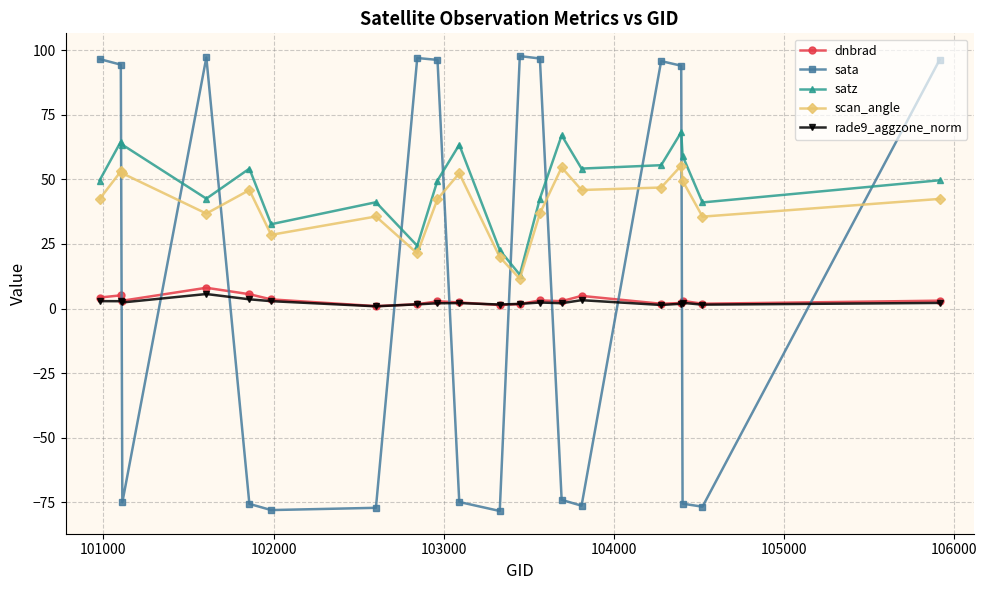

What is the smallest value displayed?

-78.4